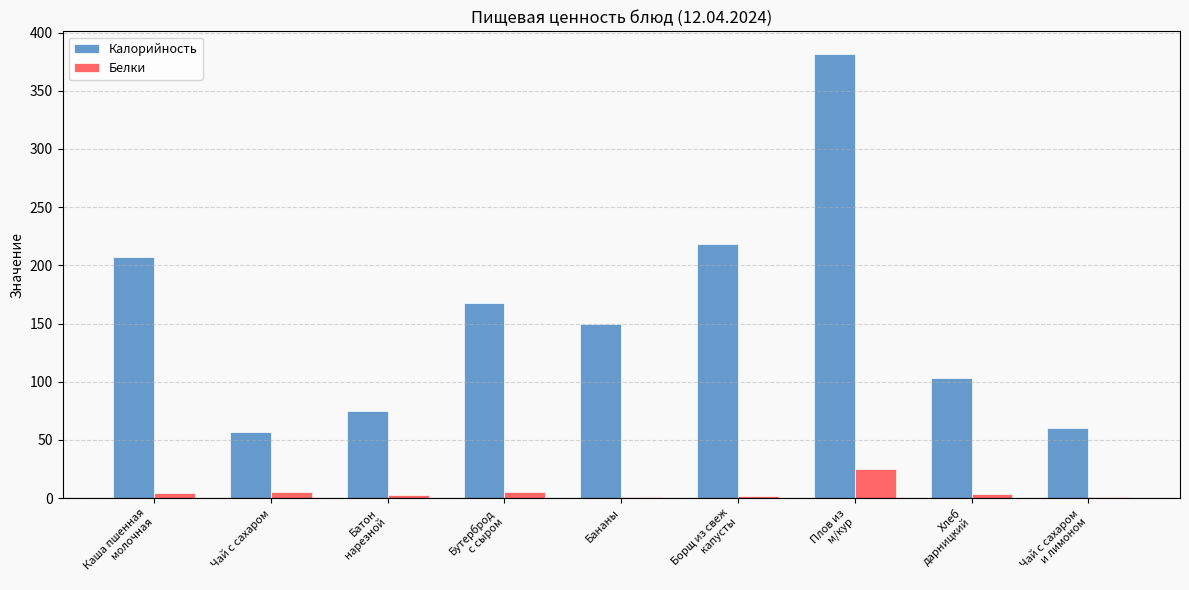

True or false: Калорийность has a value of 57.0 at Чай с сахаром.

True